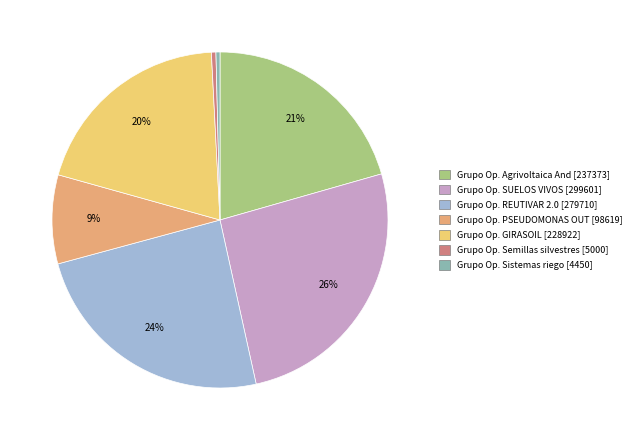

Is there a majority slice in this chart?

No